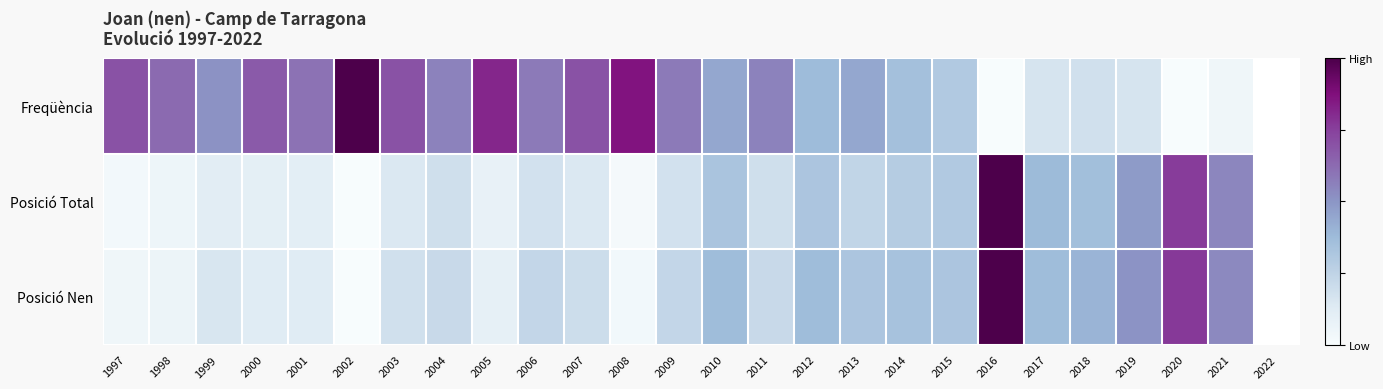

At which category is the sum across all series the highest?

2016